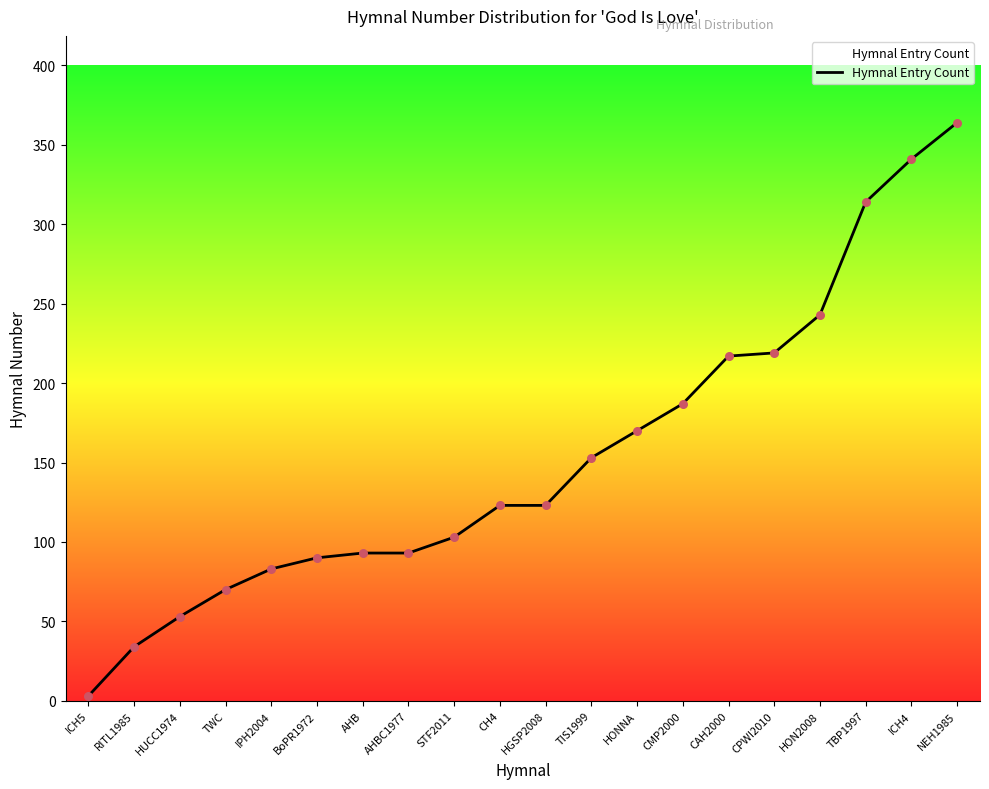

Approximately how many times larger is the value at CMP2000 compared to CAH2000?

0.9